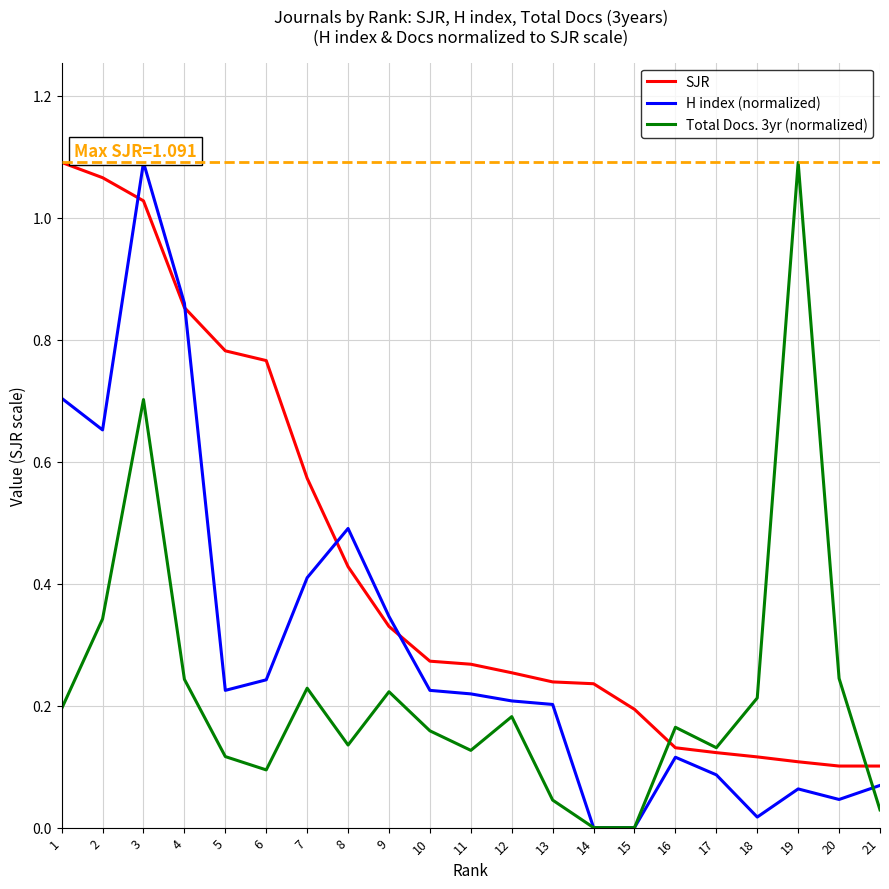

Which category has the highest value in the SJR series?

1